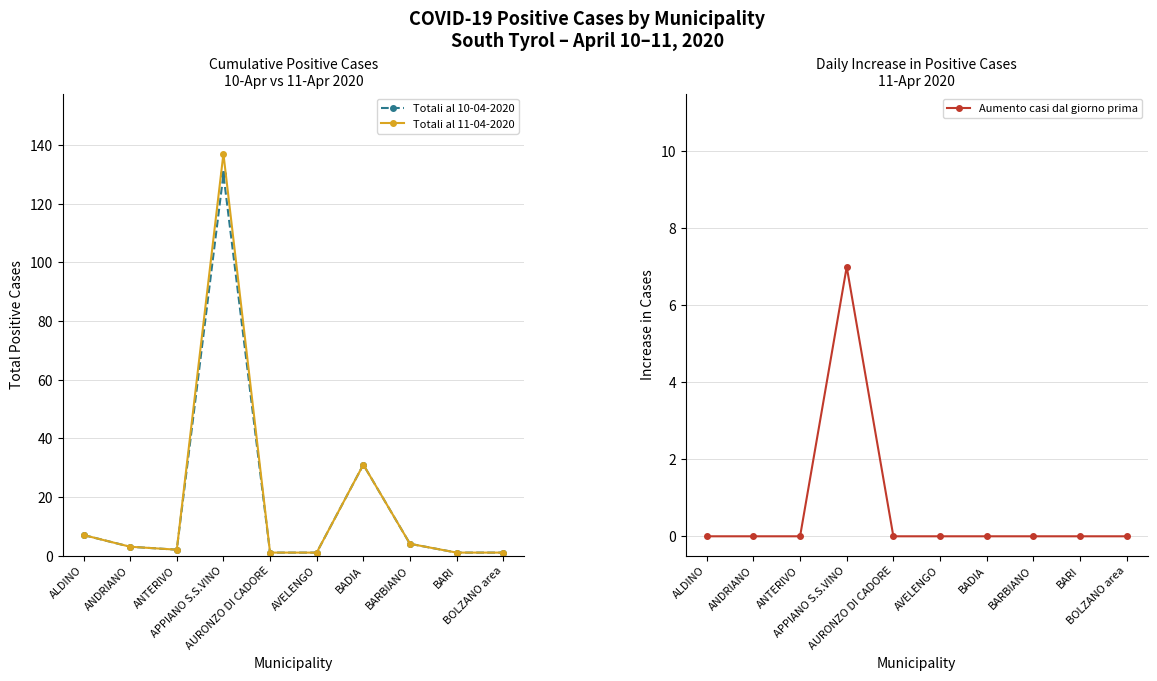

At which category does the chart reach its peak across all series?

APPIANO S.S.VINO